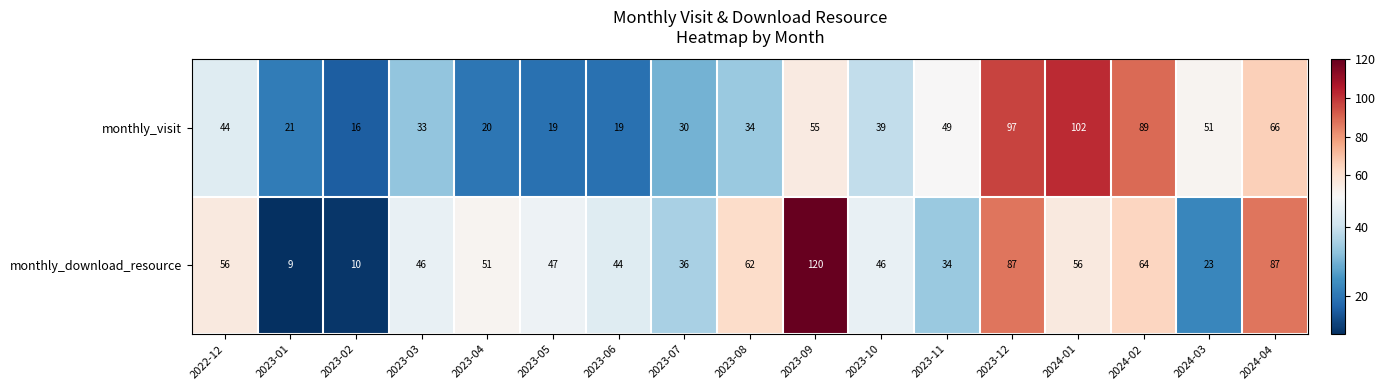

What is the maximum value shown in the chart?

120